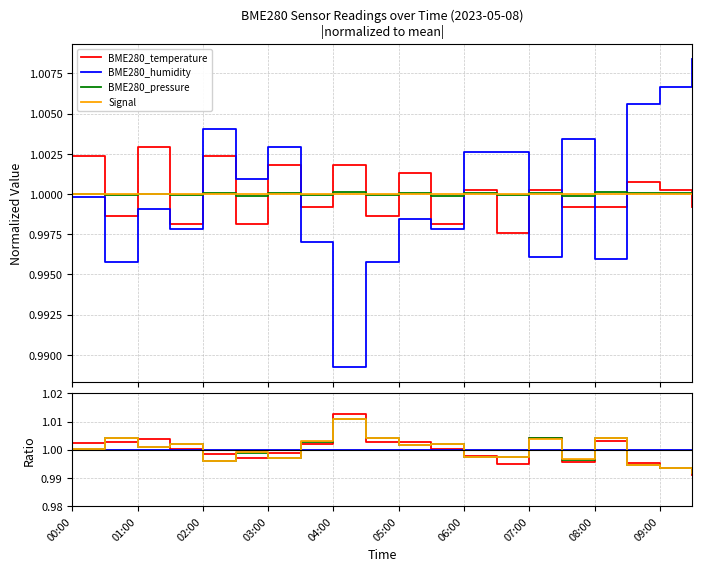

Is it true that BME280_temperature equals 1.0 at 09:00?

True